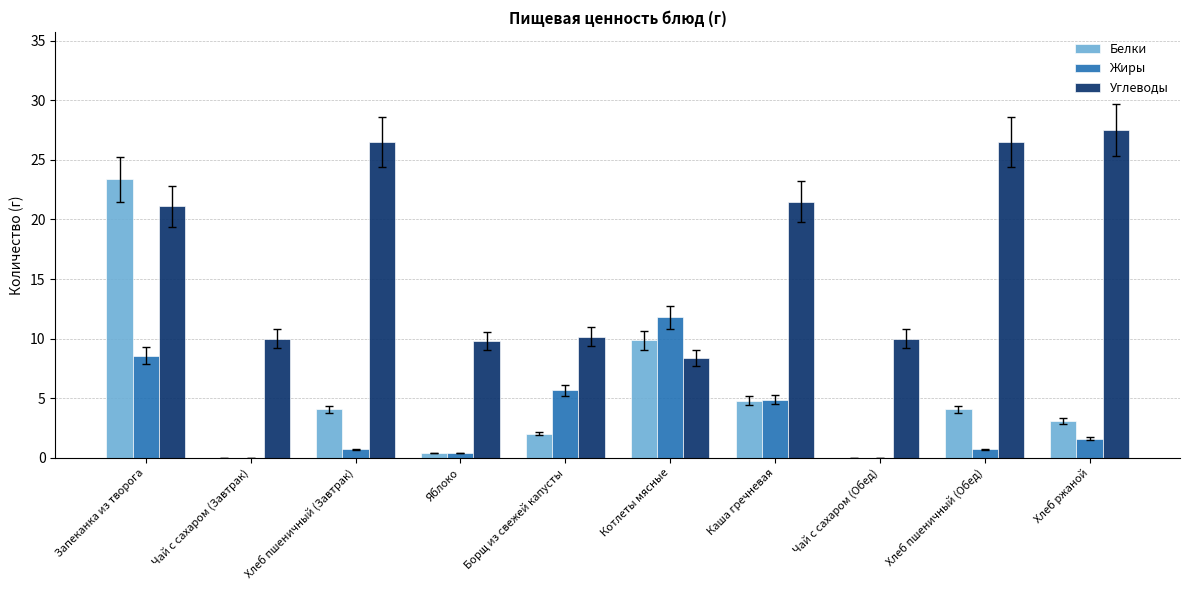

Between Чай с сахаром (Завтрак) and Борщ из свежей капусты, which series saw the biggest shift?

Жиры